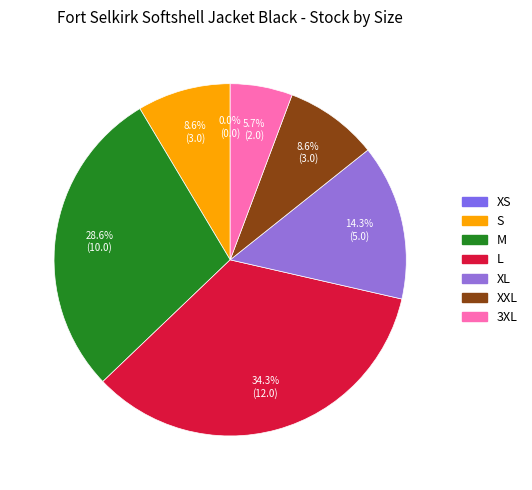

To the nearest percent, what is the difference between the largest and smallest slice percentages?

34%